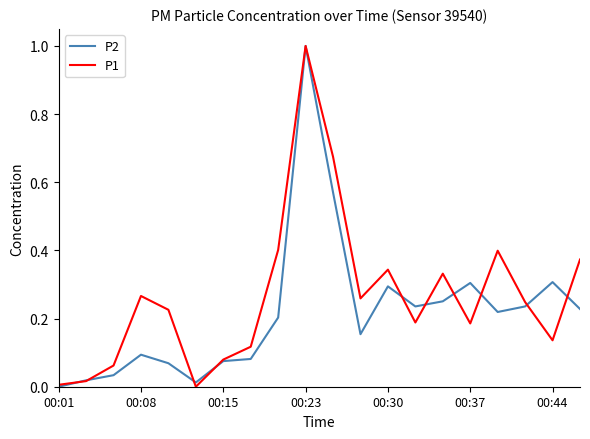

Which series has the largest total across all categories?

P1